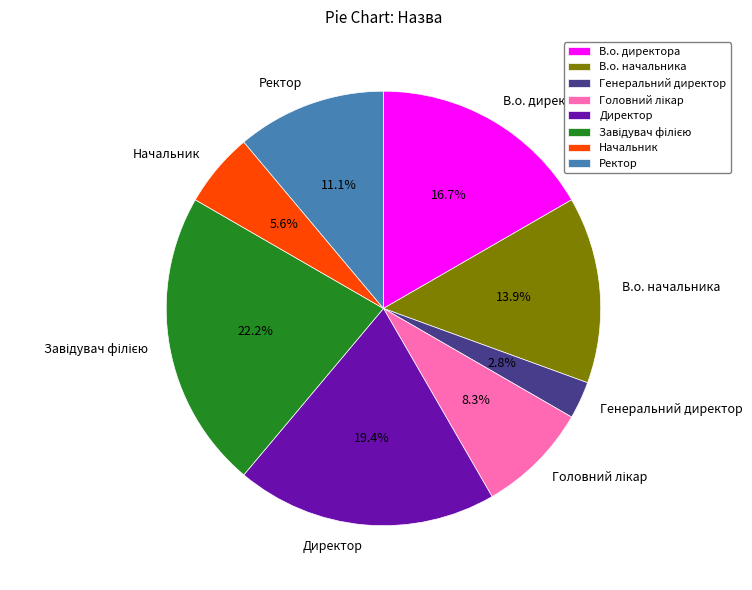

Does any single category account for the majority?

No